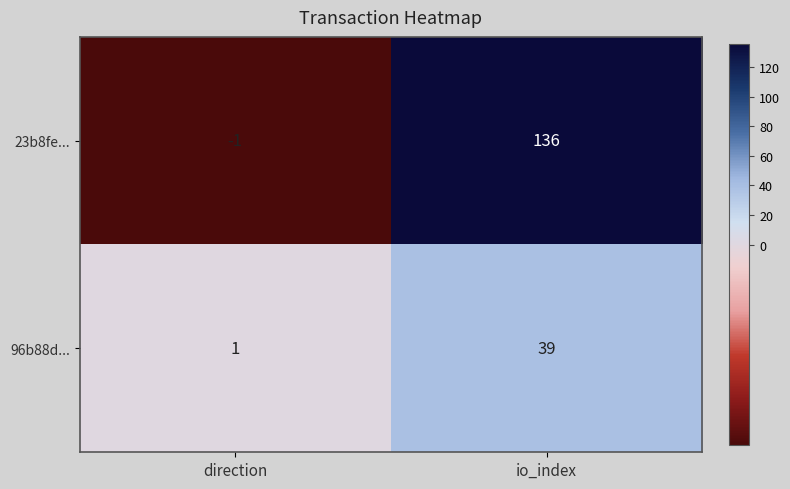

Reading left to right, what are all the values shown in this chart?

23b8fe...: -1	136
96b88d...: 1	39